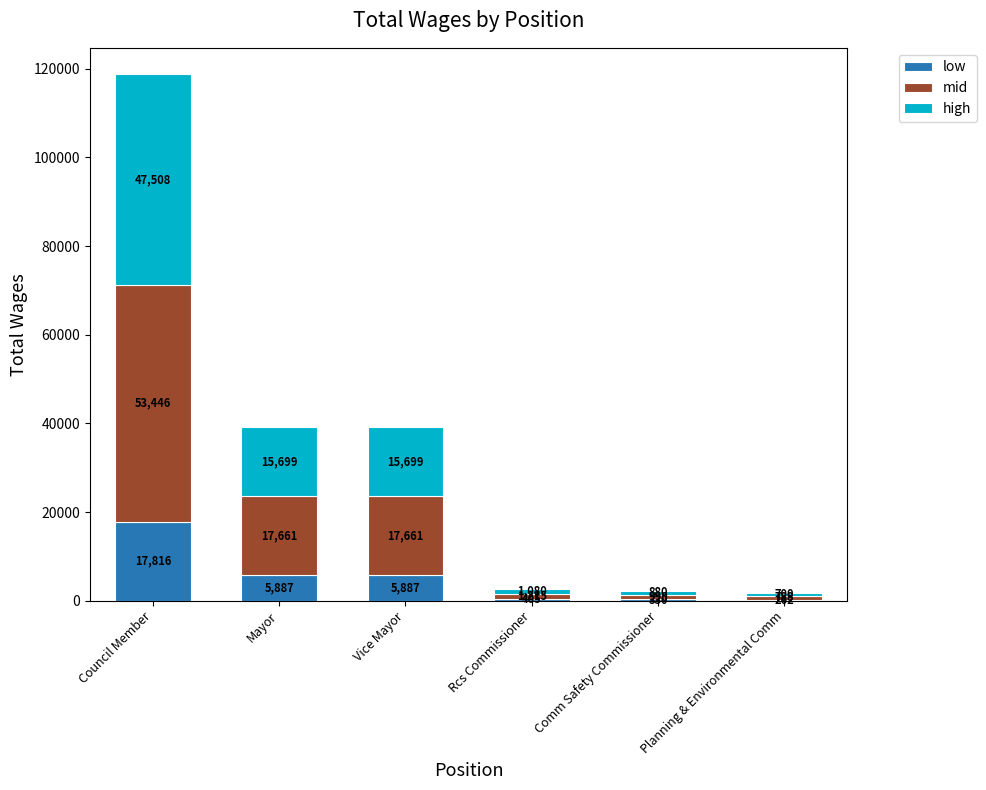

At which label does low first exceed 5887?

Council Member